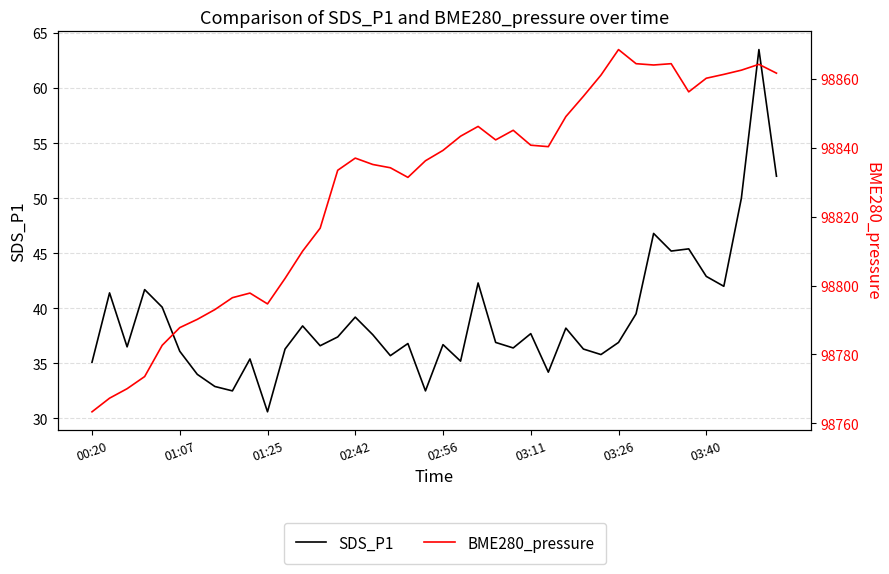

What is the difference between the SDS_P1 values at 23 and 16?

0.7